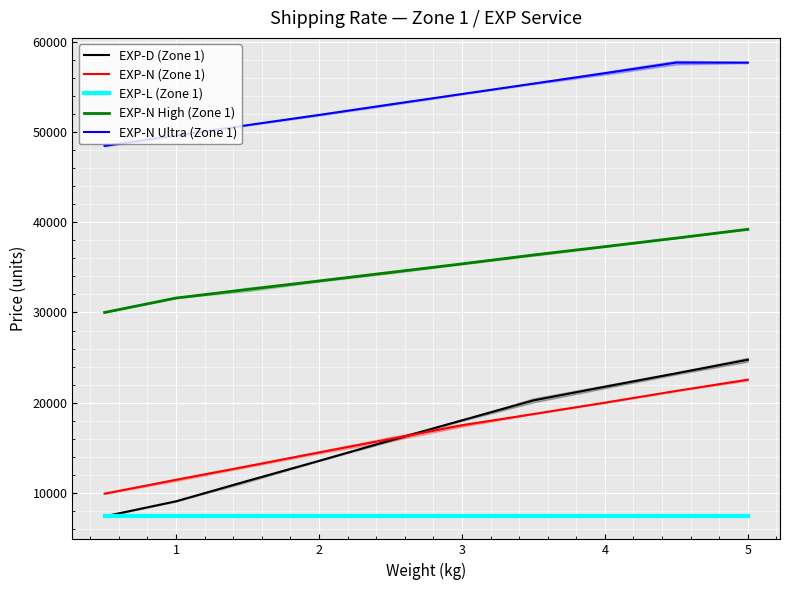

True or false: EXP-L (Zone 1) and EXP-N (Zone 1) cross at least once.

False